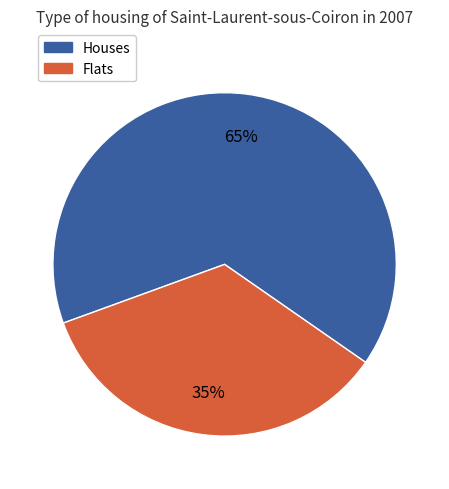

To the nearest percent, what is the average slice percentage?

50%